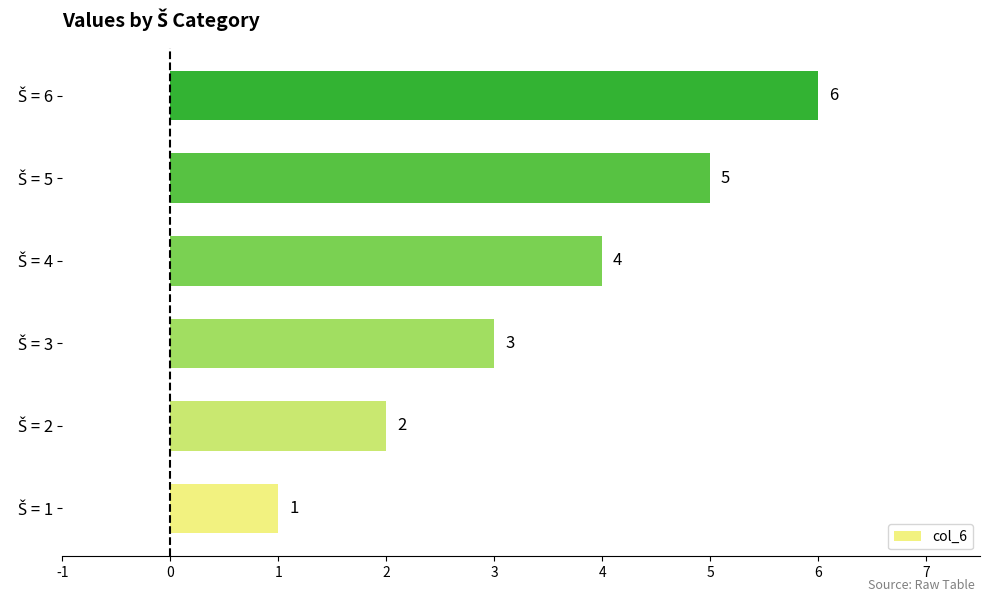

Count the number of data series in this chart.

1